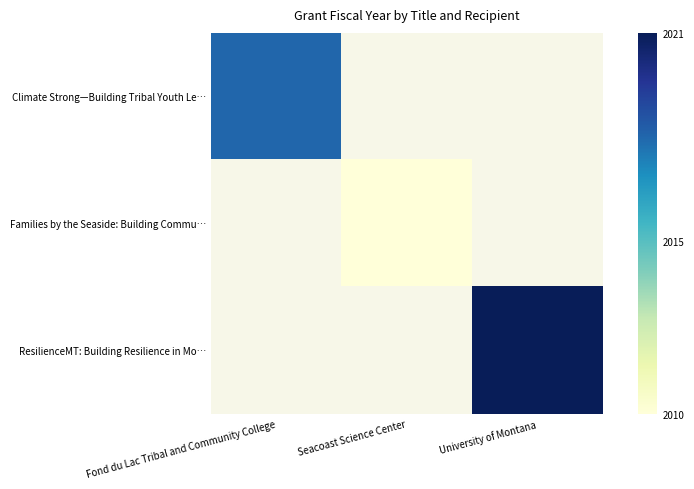

Count the number of data series in this chart.

3